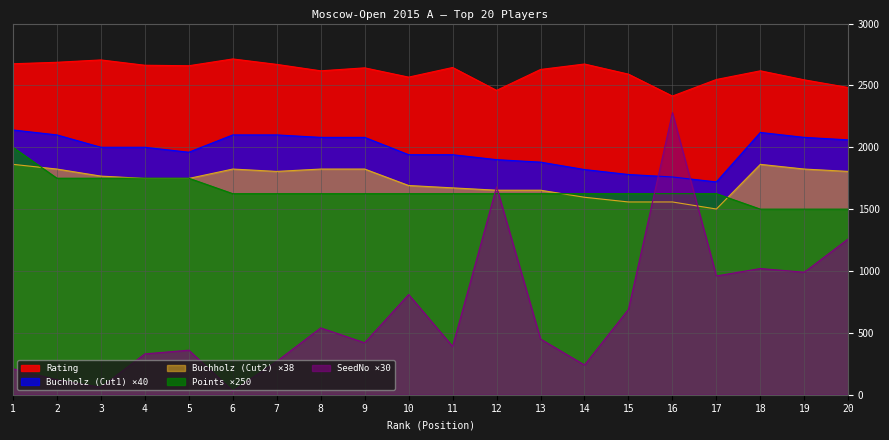

Rank the series by their maximum value, from lowest to highest.

Buchholz (Cut2) ×38, Points ×250, Buchholz (Cut1) ×40, SeedNo ×30, Rating